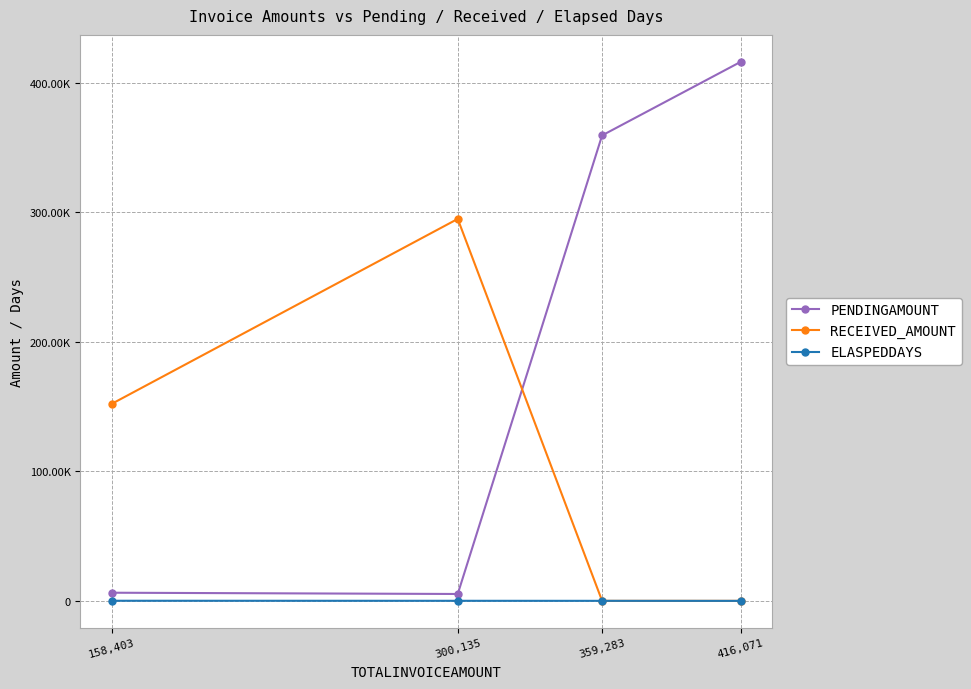

What are all the series names shown in the legend?

PENDINGAMOUNT, RECEIVED_AMOUNT, ELASPEDDAYS